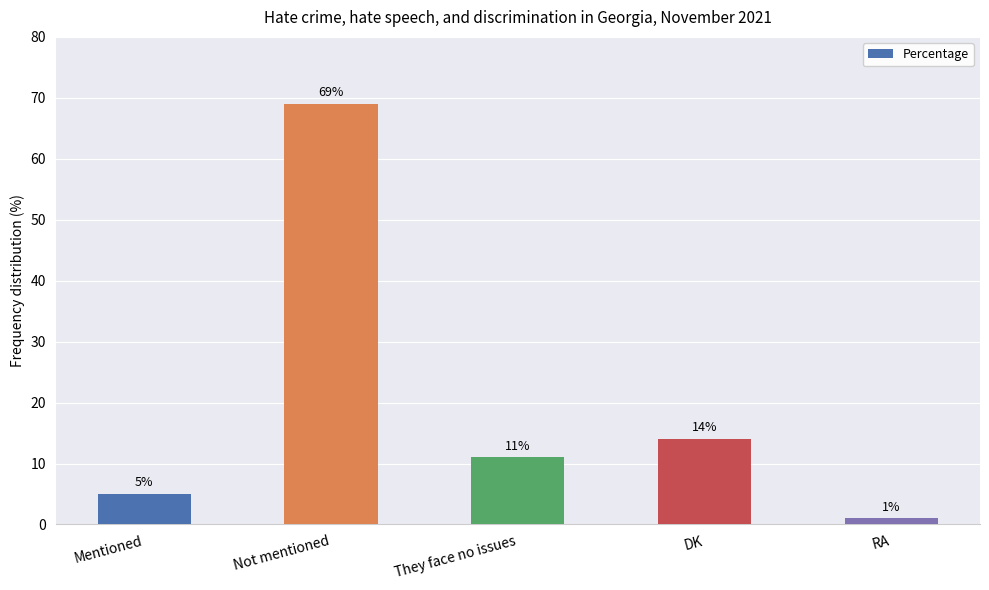

Reading left to right, extract all data points from this chart.

5	69	11	14	1